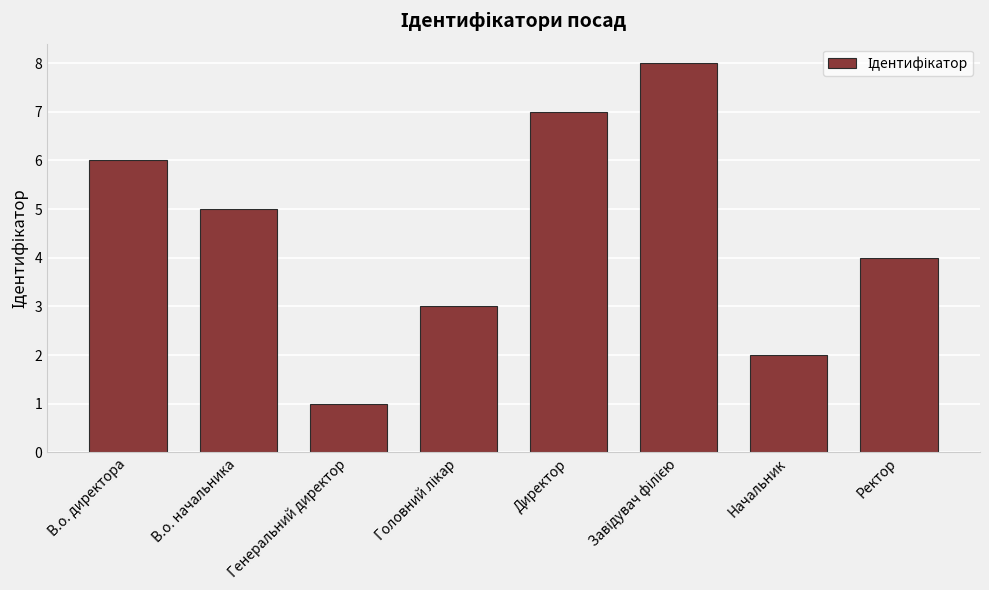

What is the change in value from Директор to Ректор?

-3